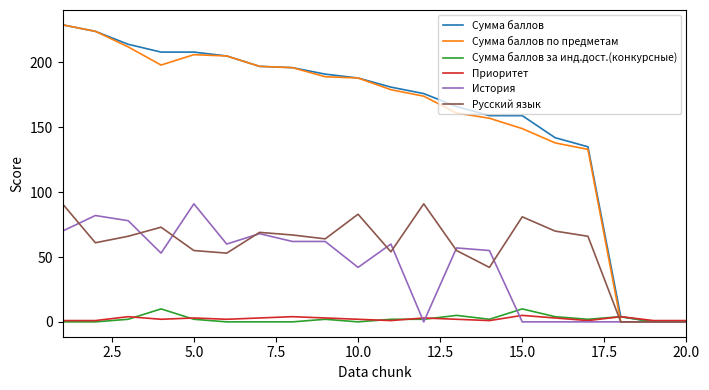

List the series in order of their peak value, highest first.

Сумма баллов, Сумма баллов по предметам, История, Русский язык, Сумма баллов за инд.дост.(конкурсные), Приоритет